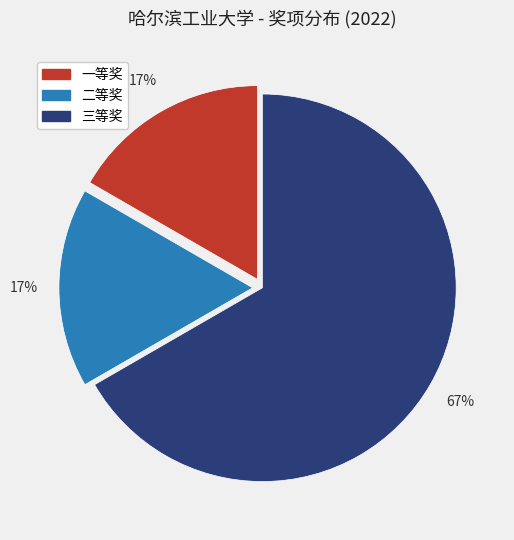

To the nearest percent, what is the difference between the largest and smallest slice percentages?

50%